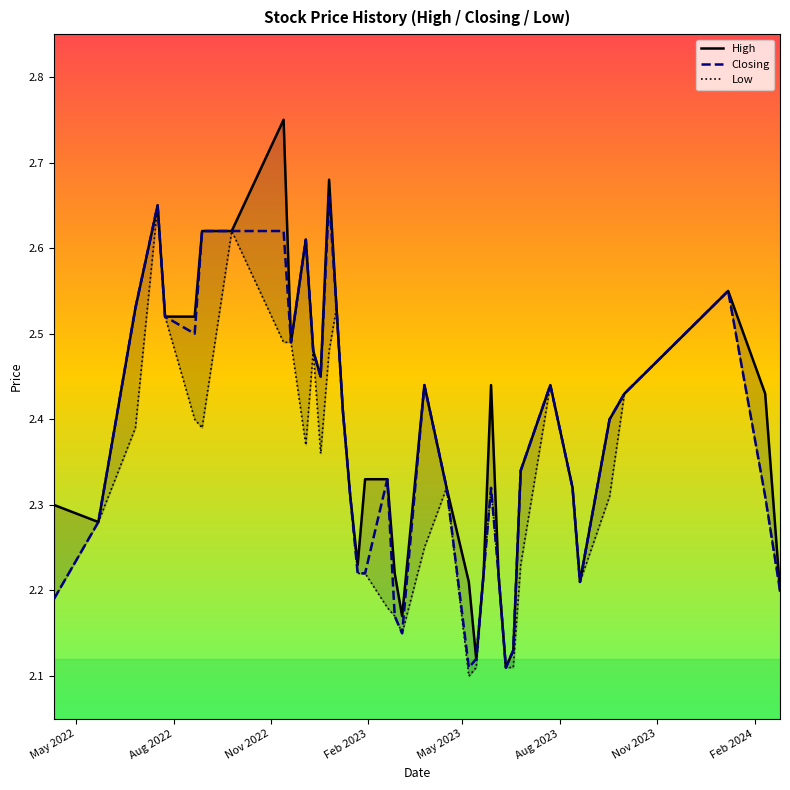

Is the value of Closing at 34 greater than the value of Low at 32?

No